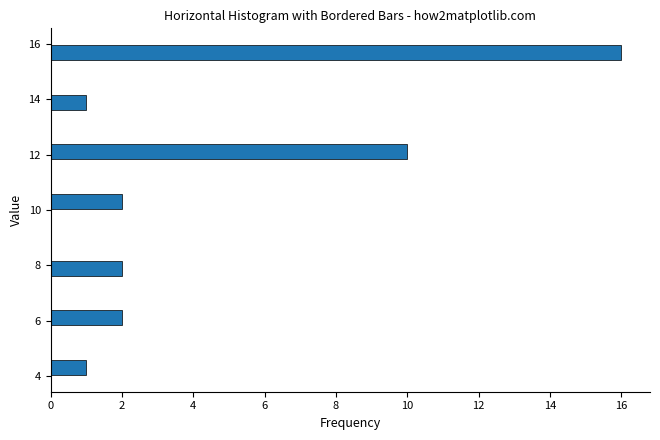

Read against the y-axis, roughly where is the centre of the longest bar?

15.8